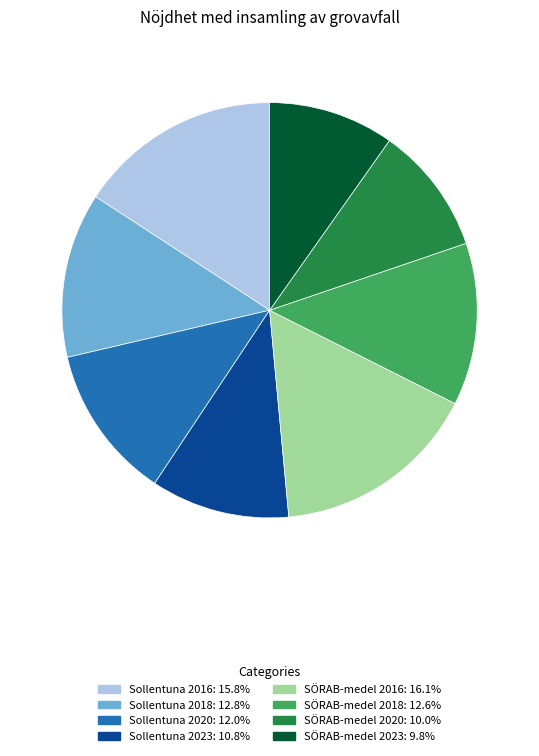

How many segments does this pie chart have?

8